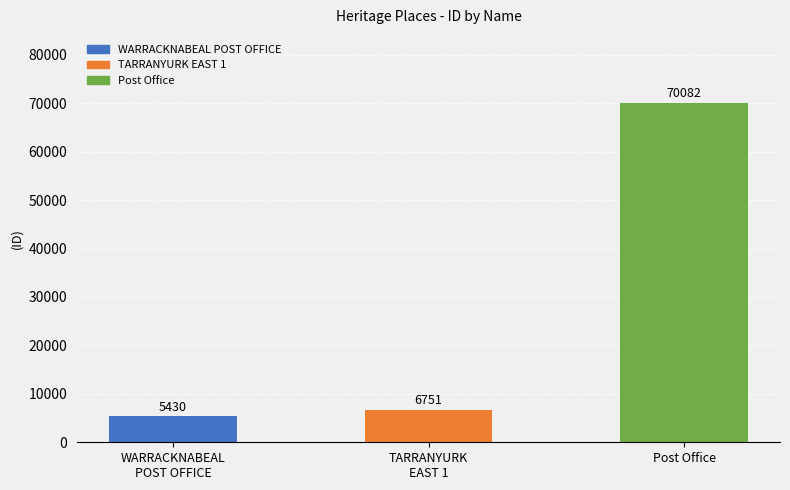

Reading left to right, extract all data points from this chart.

WARRACKNABEAL
POST OFFICE=5430	TARRANYURK
EAST 1=6751	Post Office=70082